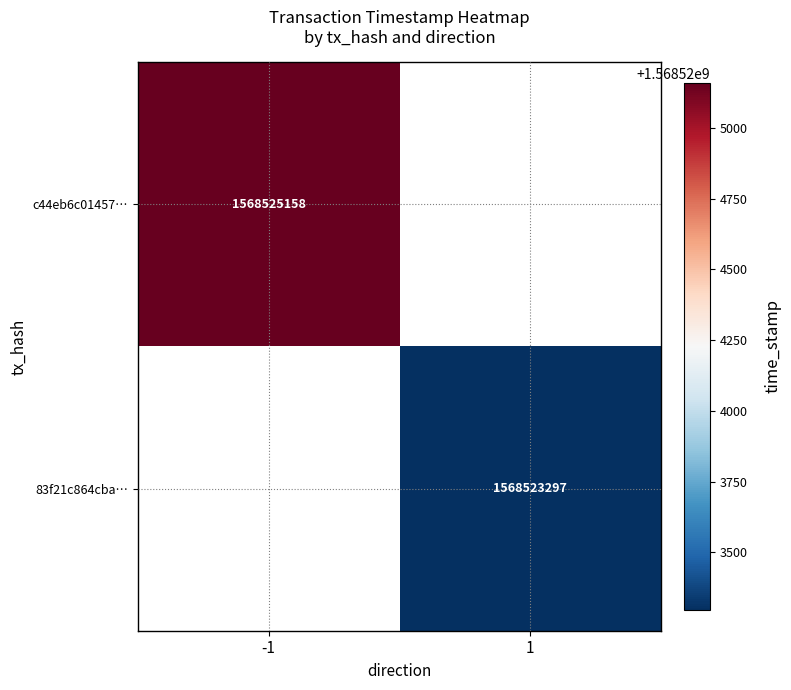

True or false: 83f21c864cba… has a value of 350628632.5 at 1.

False